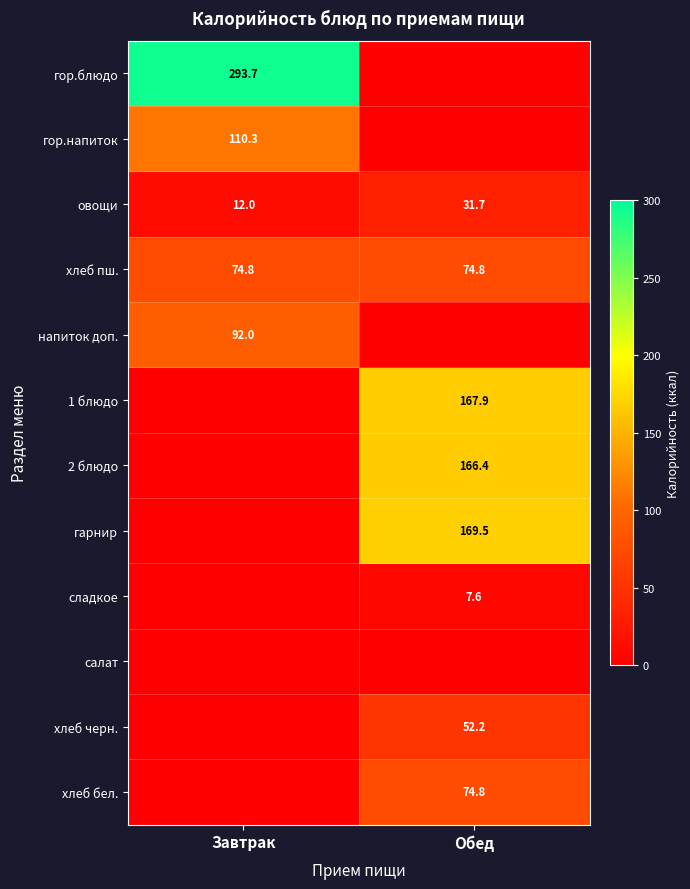

What is the sum of all хлеб пш. values?

149.6